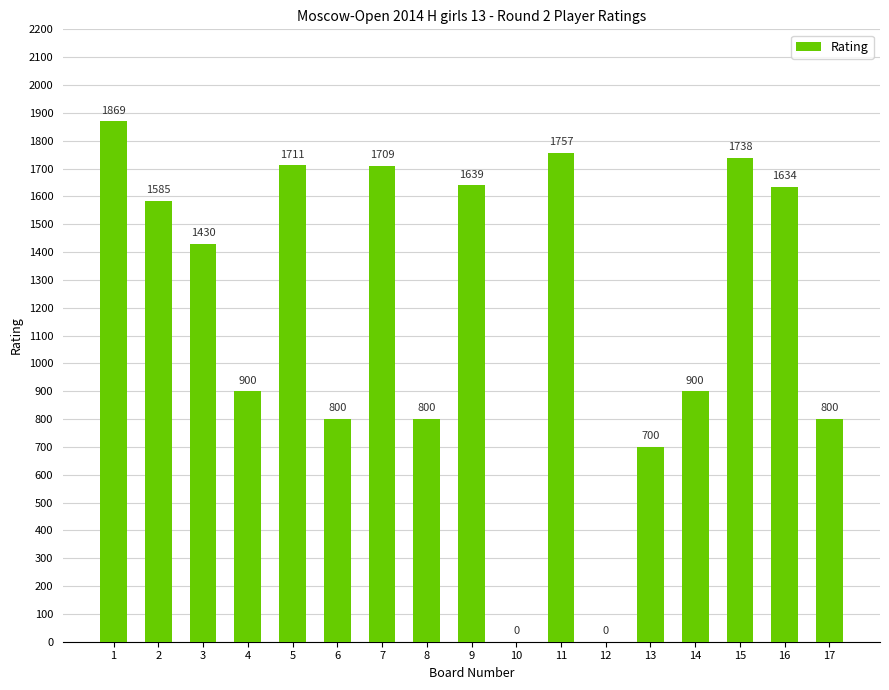

Approximately how many times larger is the value at 17 compared to 11?

0.5